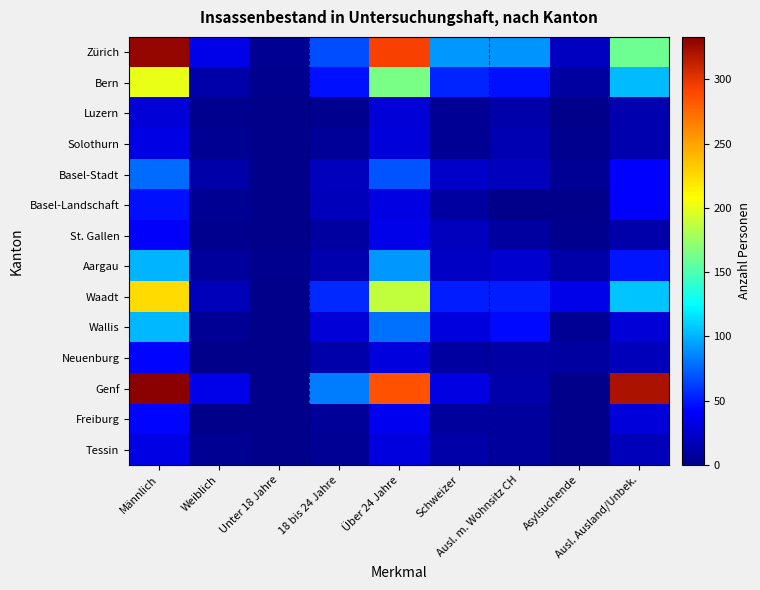

At how many categories does at least one series exceed 120?

3